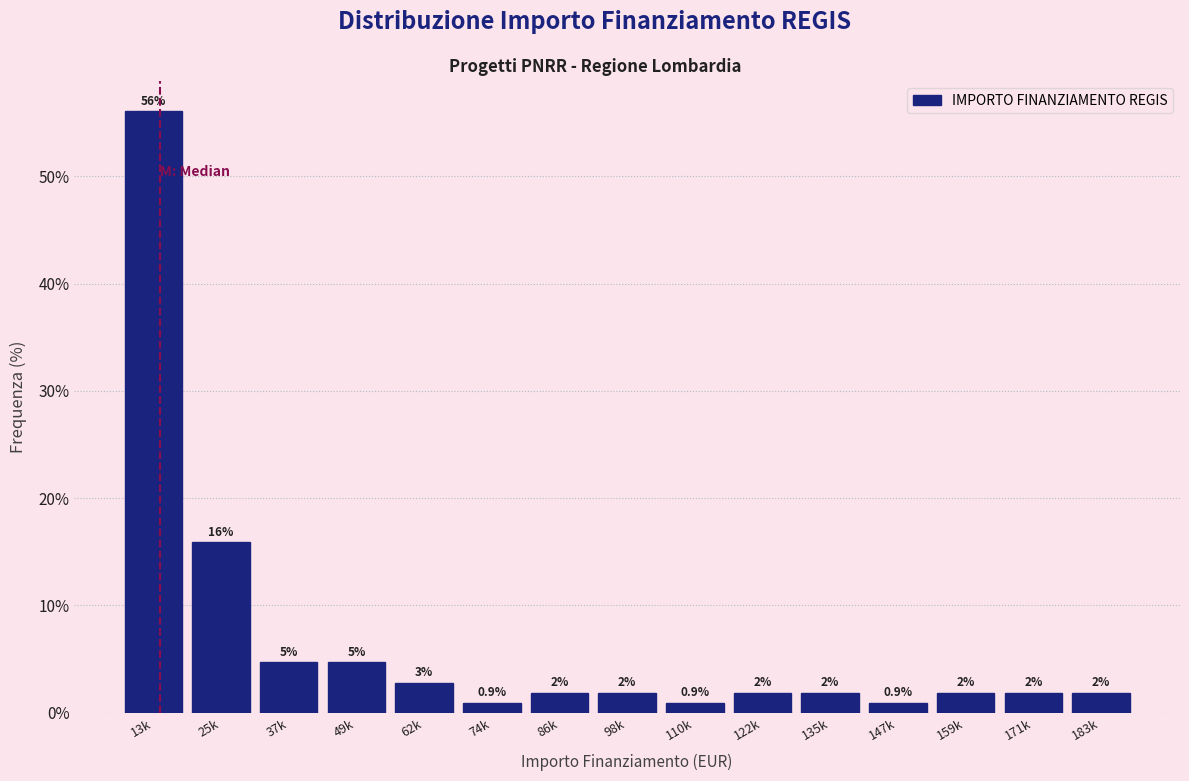

How many bars are there in total?

15